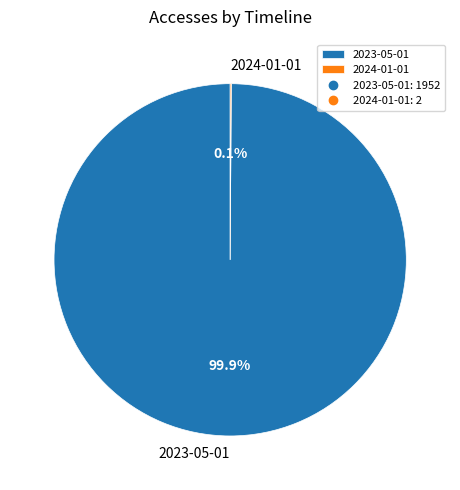

The 2023-05-01 slice represents 100% of the pie. True or false?

True